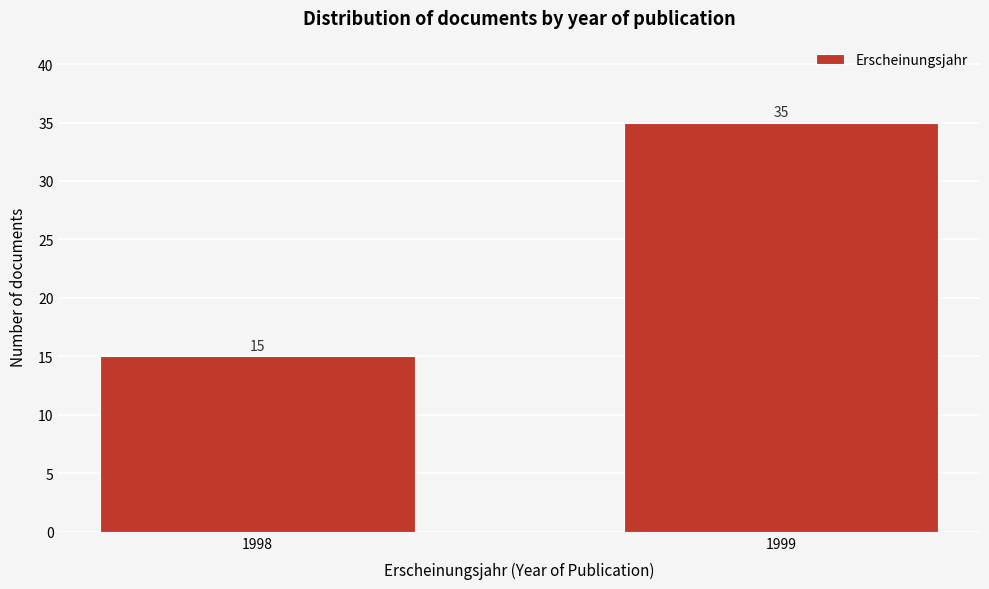

Reading left to right, what are all the values shown in this chart?

15	35